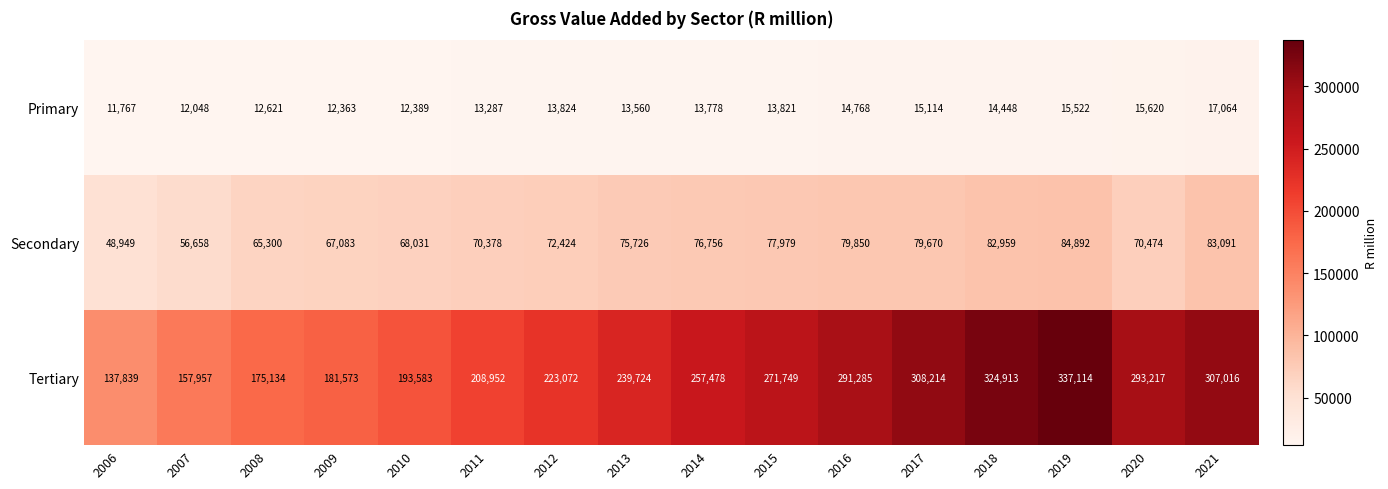

How many series are shown in this chart?

3